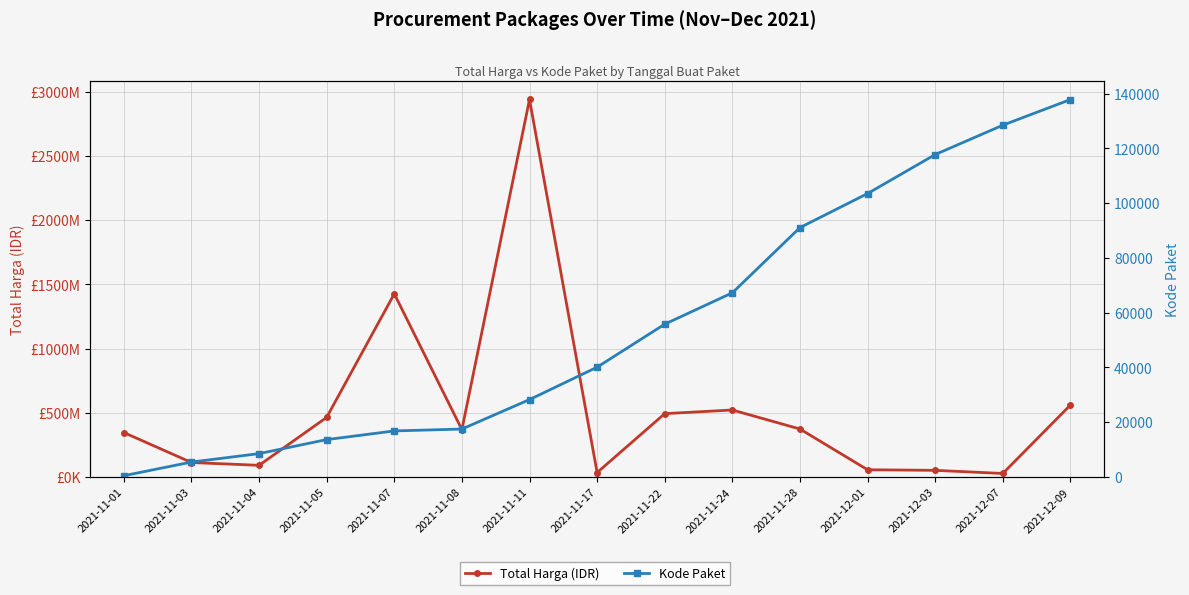

At which label is Kode Paket closest to 69170?

2021-11-24